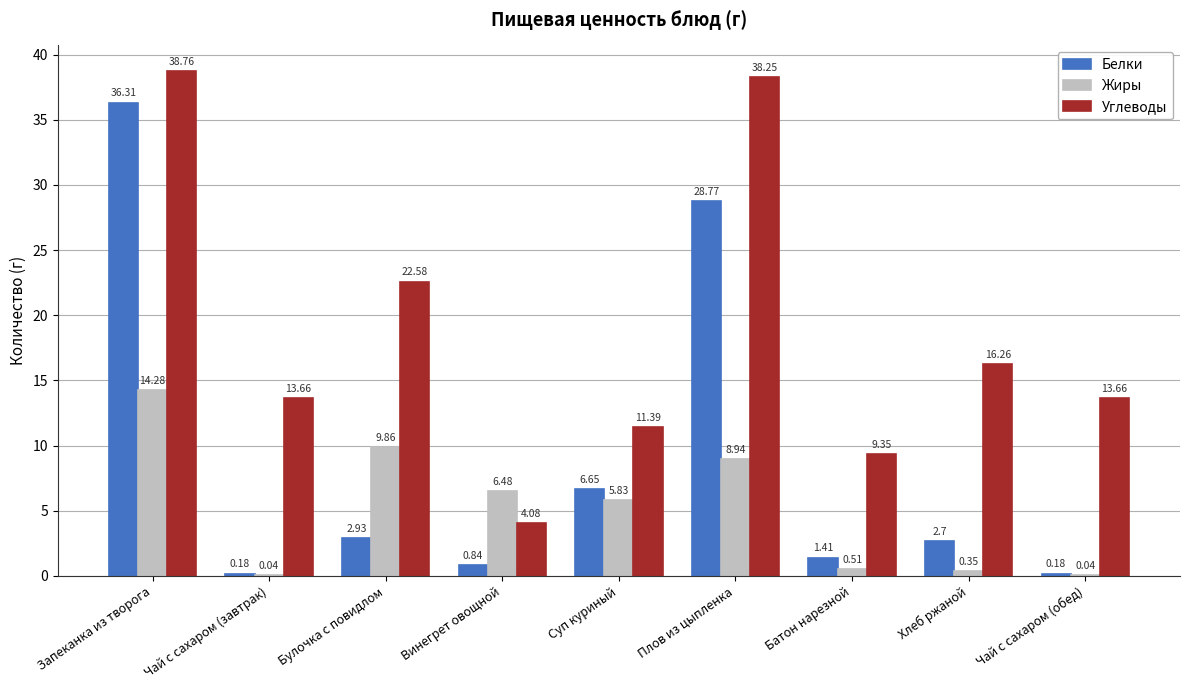

Where is Белки nearest to the value 18?

Плов из цыпленка